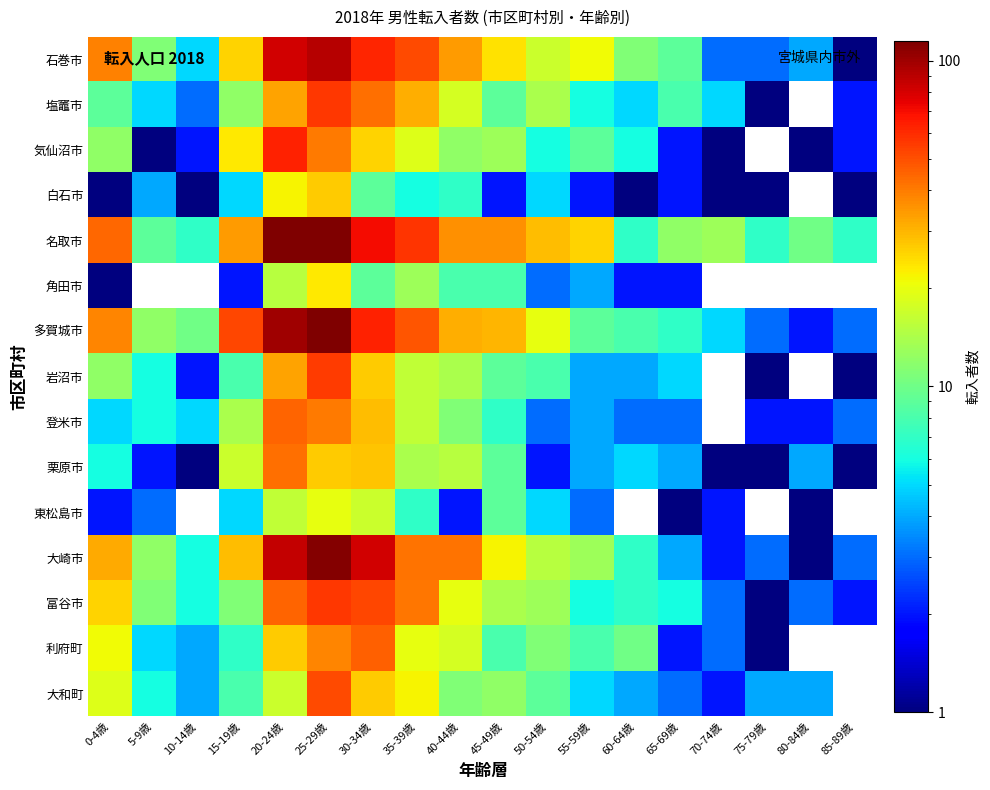

The 名取市 series shows 29.5 at 20-24歳. True or false?

False